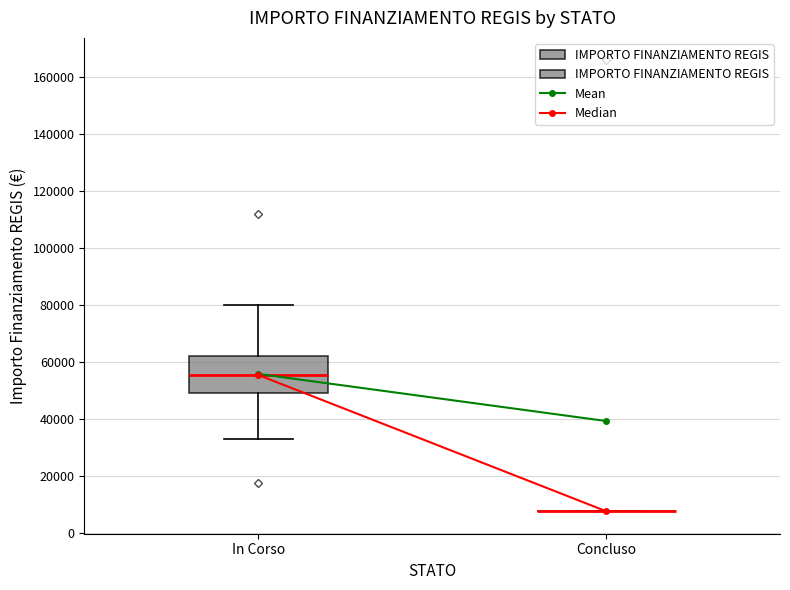

Reading left to right, transcribe this box plot: for each box, give where its median line is, the range the box spans, and where its two whiskers end, as read against the y-axis. The values are not printed on the chart, so give them approximately, as read against the axis.

In Corso: median 56000, box 48000 to 62000, whiskers 32000 to 80000
Concluso: box collapsed to a line at 8000, whiskers 8000 to 8000